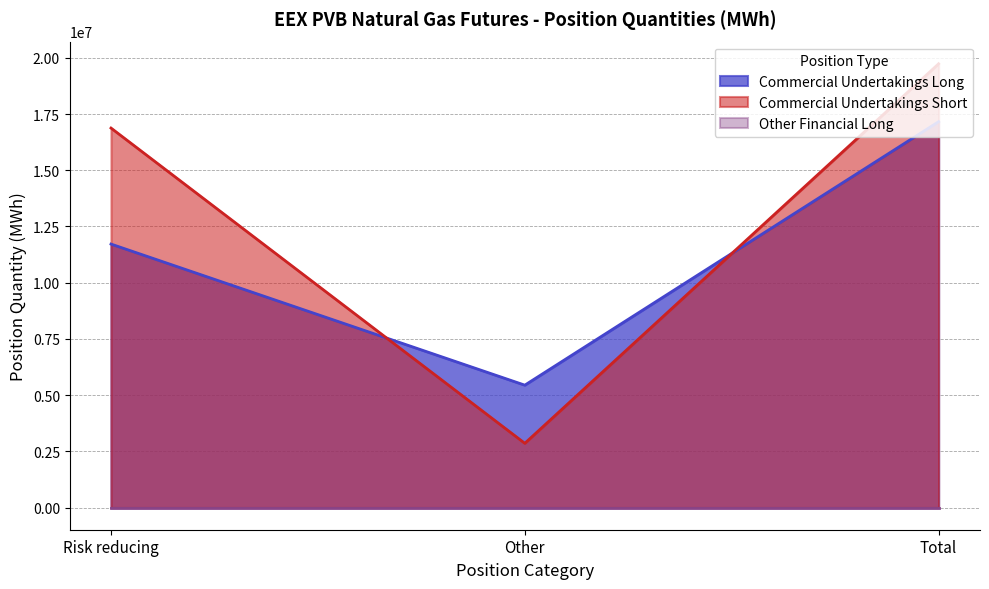

What is the sum of the Commercial Undertakings Long values at Total and Other?

22603460